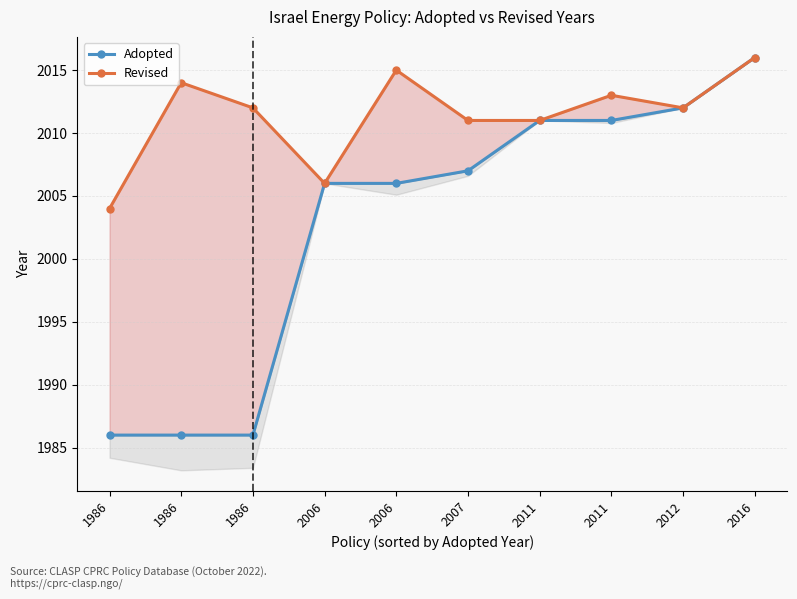

What is the sum of the Adopted values at 2011 and 2006?

4017